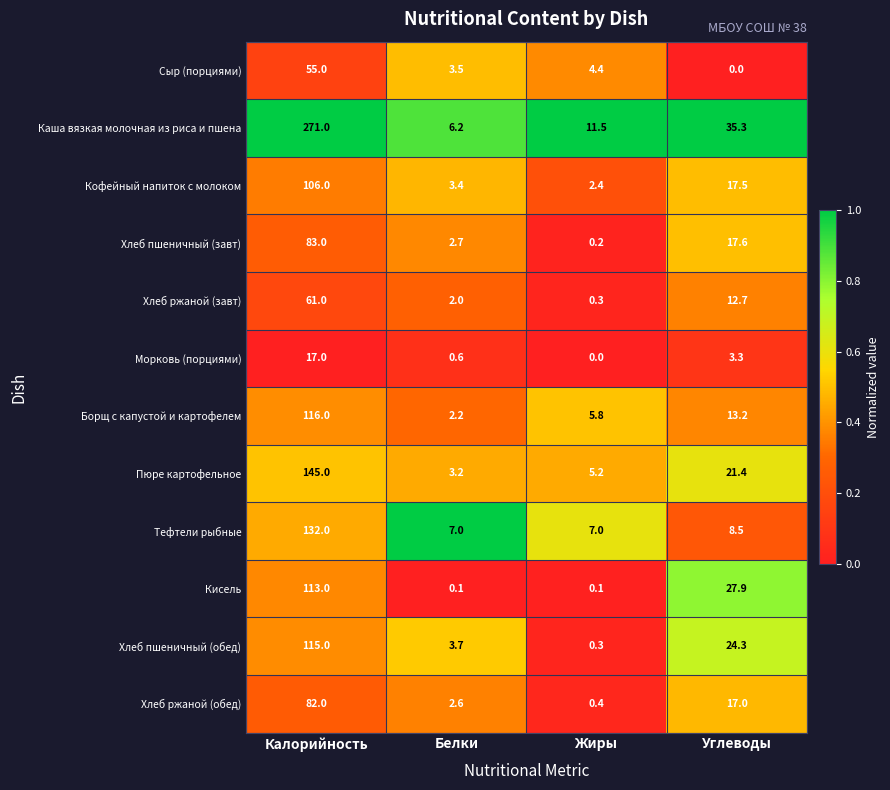

Which series changed the most between Калорийность and Жиры?

Каша вязкая молочная из риса и пшена